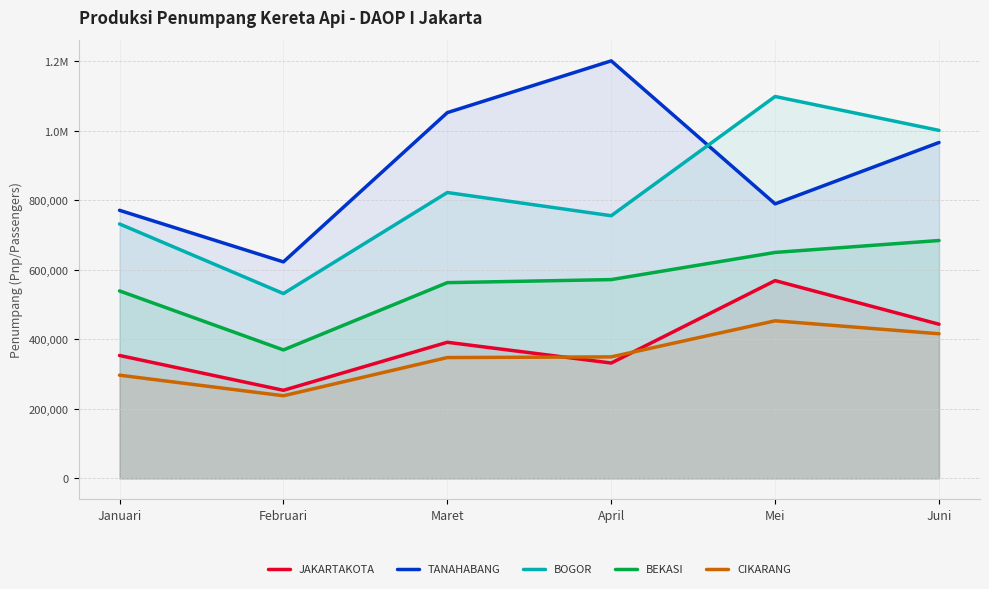

Which series changed the most between Februari and Mei?

BOGOR